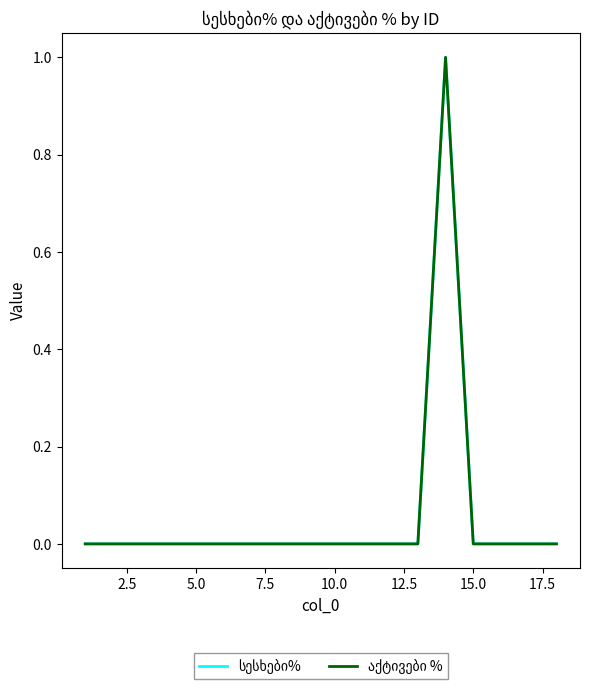

Is this an area chart (filled region under the line)?

No